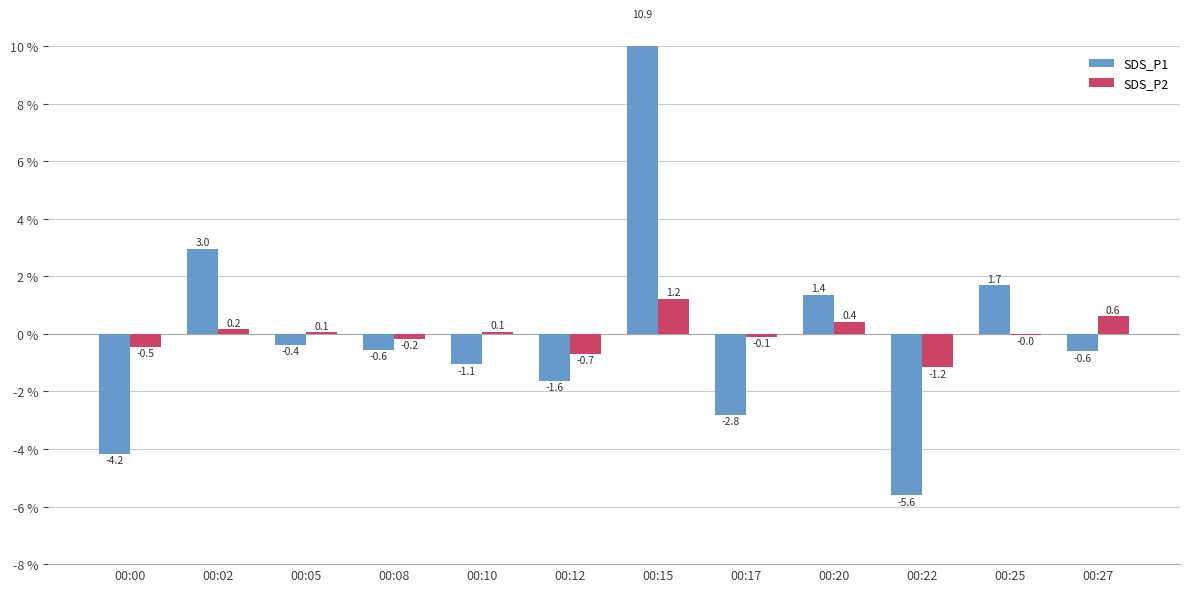

Rank the series at 00:15 from lowest to highest value.

SDS_P2, SDS_P1